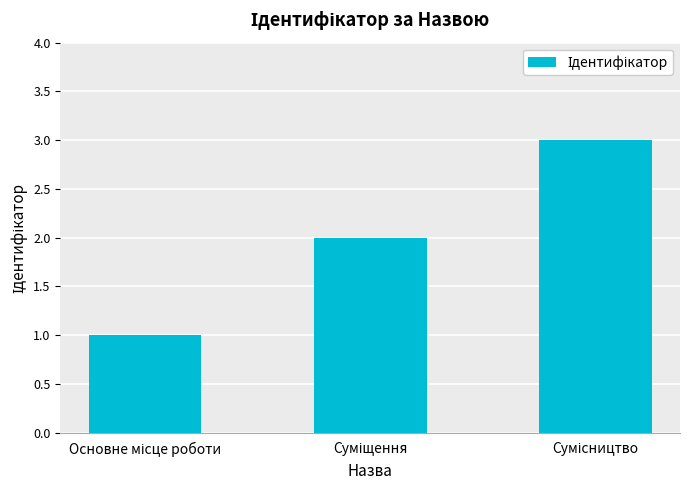

Are the bars horizontal?

No